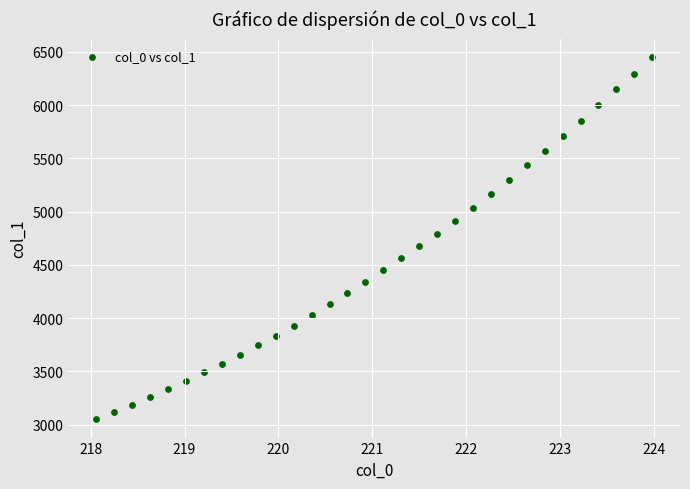

What is the range of Y values (max minus min)?

3407.3